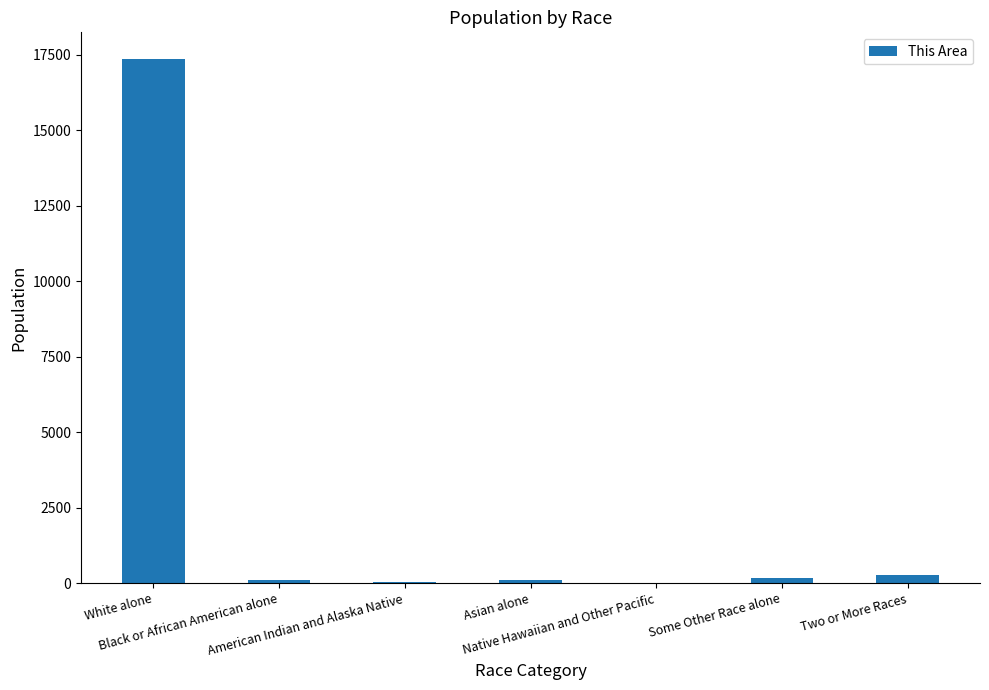

Reading left to right, what are all the values shown in this chart?

White alone=17382	Black or African American alone=88	American Indian and Alaska Native=30	Asian alone=111	Native Hawaiian and Other Pacific=5	Some Other Race alone=163	Two or More Races=251